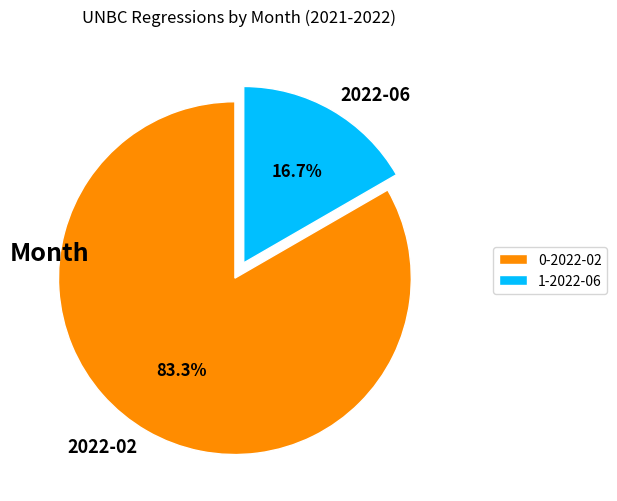

Is it true that 2022-06 is 7% of the pie?

False